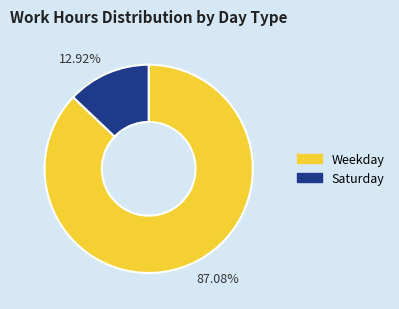

How many slices are in this pie chart?

2